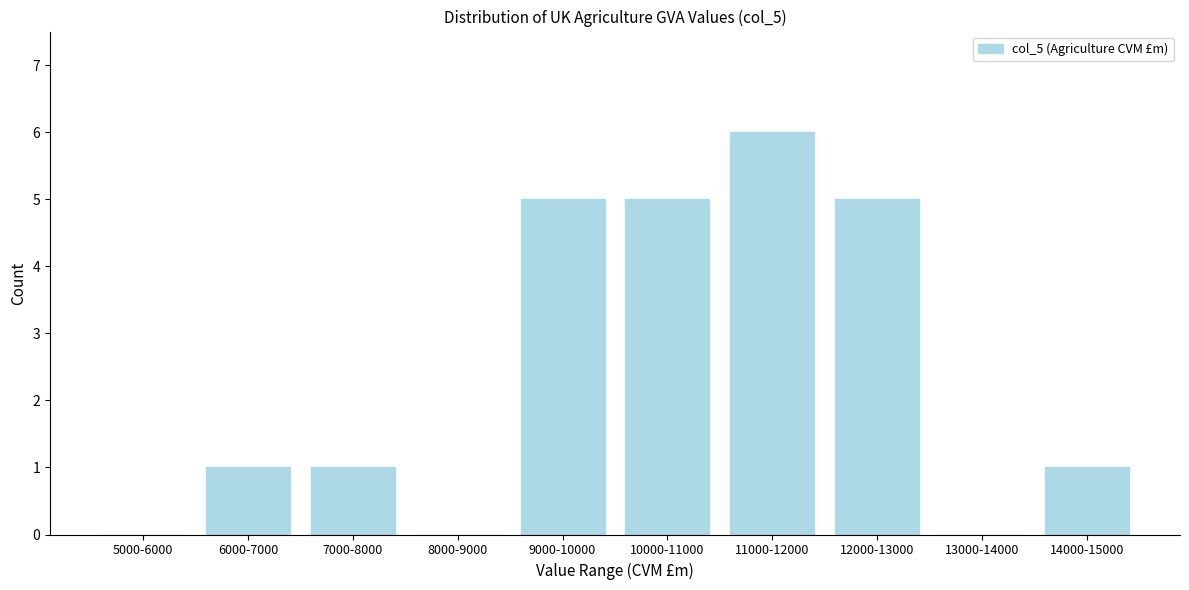

Reading right to left, extract all data points from this chart.

14000-15000=1	13000-14000=0	12000-13000=5	11000-12000=6	10000-11000=5	9000-10000=5	8000-9000=0	7000-8000=1	6000-7000=1	5000-6000=0